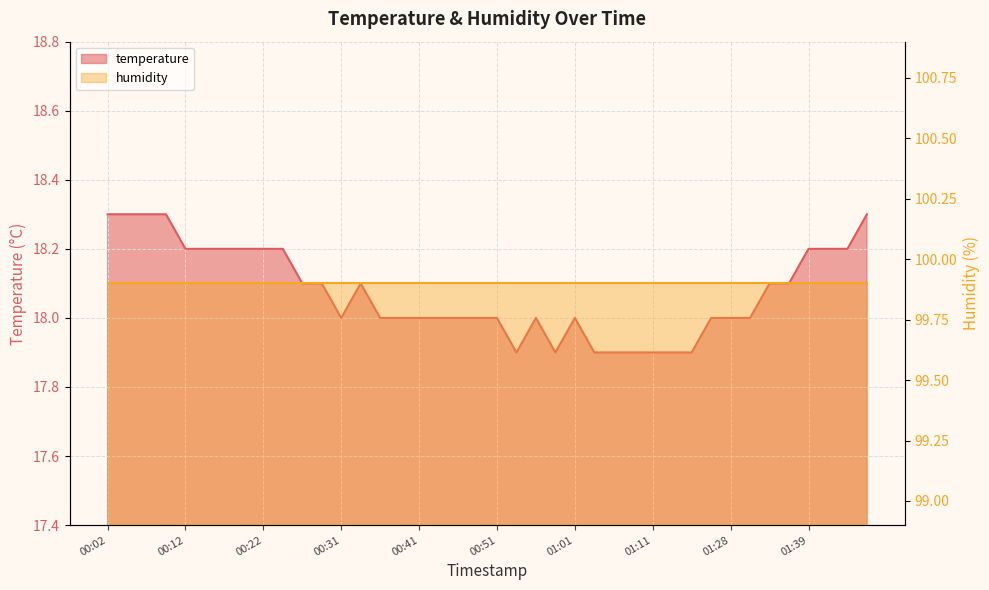

Read the value at 00:58.

17.9